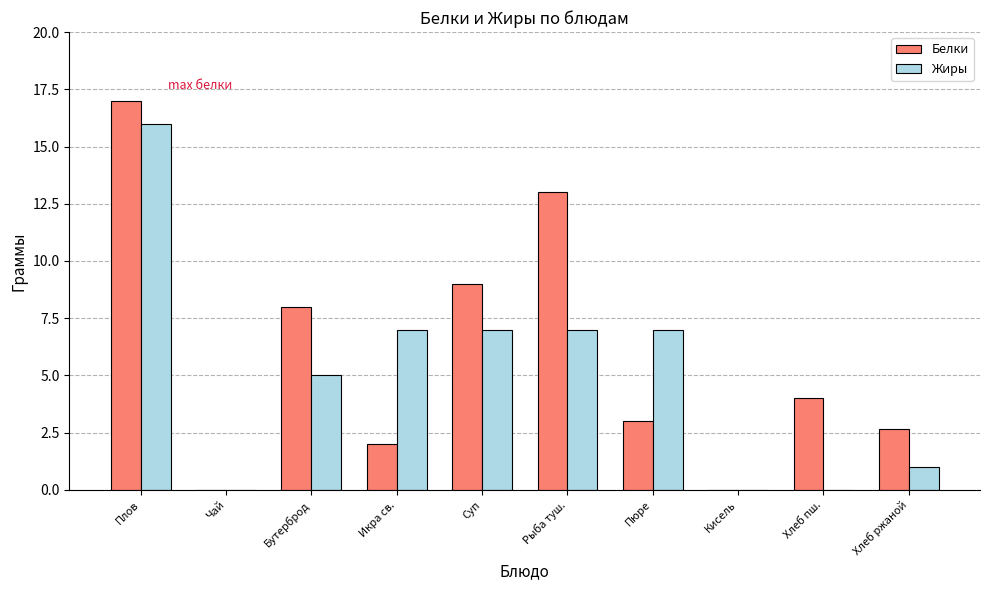

What is the total value across all series at Хлеб ржаной?

3.6